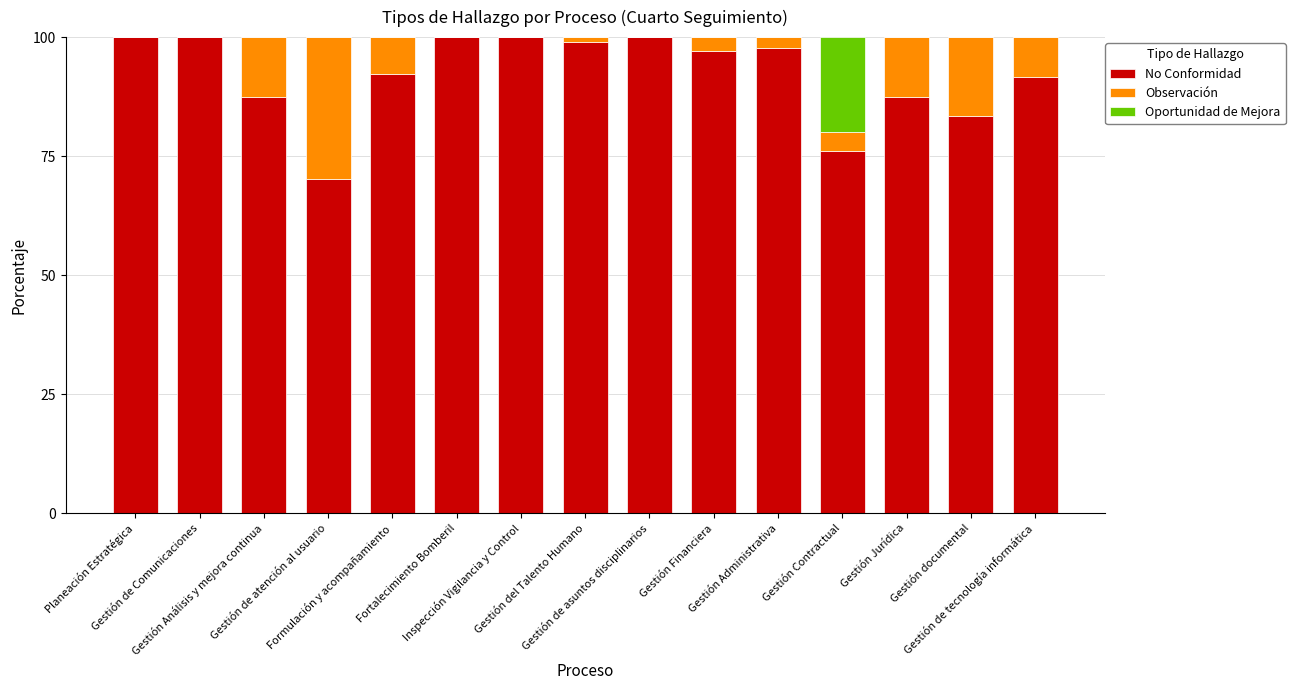

What is the maximum value for No Conformidad?

100.0